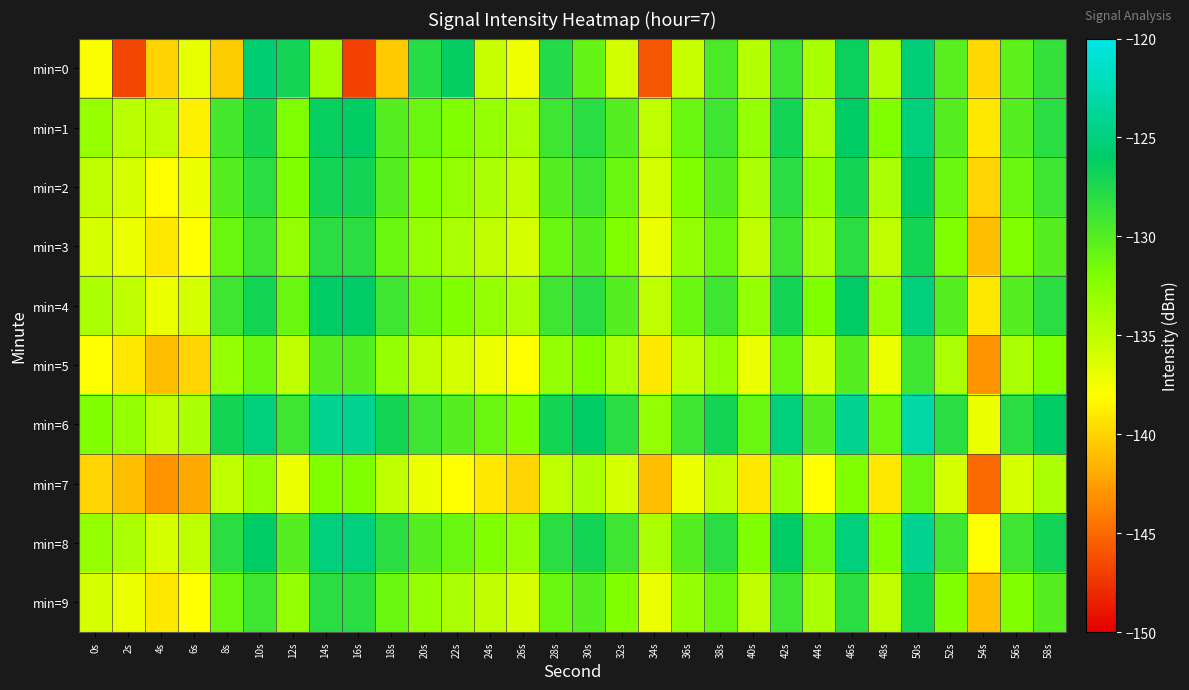

Reading left to right, list all the values displayed in this chart.

min=0: 0s=-137.7	2s=-146.7	4s=-140.2	6s=-137.0	8s=-140.3	10s=-125.5	12s=-127.0	14s=-133.5	16s=-146.9	18s=-140.5	20s=-127.9	22s=-126.2	24s=-135.4	26s=-137.3	28s=-127.7	30s=-130.8	32s=-135.8	34s=-145.9	36s=-135.4	38s=-129.6	40s=-134.6	42s=-129.0	44s=-133.8	46s=-126.5	48s=-134.3	50s=-125.2	52s=-130.1	54s=-139.7	56s=-130.3	58s=-128.6
min=1: 0s=-133.0	2s=-134.8	4s=-135.0	6s=-138.7	8s=-129.3	10s=-127.1	12s=-131.9	14s=-126.4	16s=-126.2	18s=-130.0	20s=-131.0	22s=-132.0	24s=-133.0	26s=-134.0	28s=-129.0	30s=-128.0	32s=-130.0	34s=-135.0	36s=-131.0	38s=-129.0	40s=-133.0	42s=-127.0	44s=-134.0	46s=-126.0	48s=-132.0	50s=-125.0	52s=-130.0	54s=-139.0	56s=-130.0	58s=-128.0
min=2: 0s=-135.0	2s=-136.0	4s=-138.0	6s=-137.0	8s=-130.0	10s=-128.0	12s=-132.0	14s=-127.0	16s=-127.0	18s=-130.0	20s=-132.0	22s=-133.0	24s=-134.0	26s=-135.0	28s=-130.0	30s=-129.0	32s=-131.0	34s=-136.0	36s=-132.0	38s=-130.0	40s=-134.0	42s=-128.0	44s=-133.0	46s=-127.0	48s=-134.0	50s=-126.0	52s=-131.0	54s=-140.0	56s=-131.0	58s=-129.0
min=3: 0s=-136.0	2s=-137.0	4s=-139.0	6s=-138.0	8s=-131.0	10s=-129.0	12s=-133.0	14s=-128.0	16s=-128.0	18s=-131.0	20s=-133.0	22s=-134.0	24s=-135.0	26s=-136.0	28s=-131.0	30s=-130.0	32s=-132.0	34s=-137.0	36s=-133.0	38s=-131.0	40s=-135.0	42s=-129.0	44s=-134.0	46s=-128.0	48s=-135.0	50s=-127.0	52s=-132.0	54s=-141.0	56s=-132.0	58s=-130.0
min=4: 0s=-134.0	2s=-135.0	4s=-137.0	6s=-136.0	8s=-129.0	10s=-127.0	12s=-131.0	14s=-126.0	16s=-126.0	18s=-129.0	20s=-131.0	22s=-132.0	24s=-133.0	26s=-134.0	28s=-129.0	30s=-128.0	32s=-130.0	34s=-135.0	36s=-131.0	38s=-129.0	40s=-133.0	42s=-127.0	44s=-132.0	46s=-126.0	48s=-133.0	50s=-125.0	52s=-130.0	54s=-139.0	56s=-130.0	58s=-128.0
min=5: 0s=-138.0	2s=-139.0	4s=-141.0	6s=-140.0	8s=-133.0	10s=-131.0	12s=-135.0	14s=-130.0	16s=-130.0	18s=-133.0	20s=-135.0	22s=-136.0	24s=-137.0	26s=-138.0	28s=-133.0	30s=-132.0	32s=-134.0	34s=-139.0	36s=-135.0	38s=-133.0	40s=-137.0	42s=-131.0	44s=-136.0	46s=-130.0	48s=-137.0	50s=-129.0	52s=-134.0	54s=-143.0	56s=-134.0	58s=-132.0
min=6: 0s=-132.0	2s=-133.0	4s=-135.0	6s=-134.0	8s=-127.0	10s=-125.0	12s=-129.0	14s=-124.0	16s=-124.0	18s=-127.0	20s=-129.0	22s=-130.0	24s=-131.0	26s=-132.0	28s=-127.0	30s=-126.0	32s=-128.0	34s=-133.0	36s=-129.0	38s=-127.0	40s=-131.0	42s=-125.0	44s=-130.0	46s=-124.0	48s=-131.0	50s=-123.0	52s=-128.0	54s=-137.0	56s=-128.0	58s=-126.0
min=7: 0s=-140.0	2s=-141.0	4s=-143.0	6s=-142.0	8s=-135.0	10s=-133.0	12s=-137.0	14s=-132.0	16s=-132.0	18s=-135.0	20s=-137.0	22s=-138.0	24s=-139.0	26s=-140.0	28s=-135.0	30s=-134.0	32s=-136.0	34s=-141.0	36s=-137.0	38s=-135.0	40s=-139.0	42s=-133.0	44s=-138.0	46s=-132.0	48s=-139.0	50s=-131.0	52s=-136.0	54s=-145.0	56s=-136.0	58s=-134.0
min=8: 0s=-133.0	2s=-134.0	4s=-136.0	6s=-135.0	8s=-128.0	10s=-126.0	12s=-130.0	14s=-125.0	16s=-125.0	18s=-128.0	20s=-130.0	22s=-131.0	24s=-132.0	26s=-133.0	28s=-128.0	30s=-127.0	32s=-129.0	34s=-134.0	36s=-130.0	38s=-128.0	40s=-132.0	42s=-126.0	44s=-131.0	46s=-125.0	48s=-132.0	50s=-124.0	52s=-129.0	54s=-138.0	56s=-129.0	58s=-127.0
min=9: 0s=-136.0	2s=-137.0	4s=-139.0	6s=-138.0	8s=-131.0	10s=-129.0	12s=-133.0	14s=-128.0	16s=-128.0	18s=-131.0	20s=-133.0	22s=-134.0	24s=-135.0	26s=-136.0	28s=-131.0	30s=-130.0	32s=-132.0	34s=-137.0	36s=-133.0	38s=-131.0	40s=-135.0	42s=-129.0	44s=-134.0	46s=-128.0	48s=-135.0	50s=-127.0	52s=-132.0	54s=-141.0	56s=-132.0	58s=-130.0